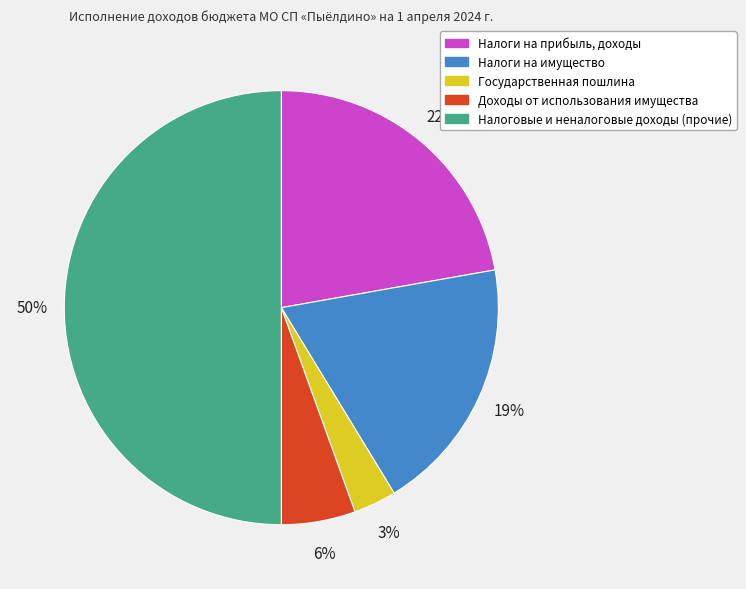

To the nearest percent, what is the combined percentage of Налоги на имущество and Налоги на прибыль, доходы?

41%